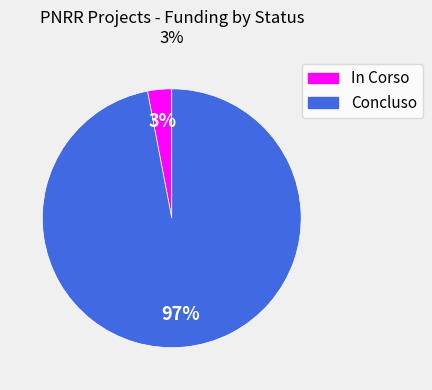

Count the number of slices in the pie.

2